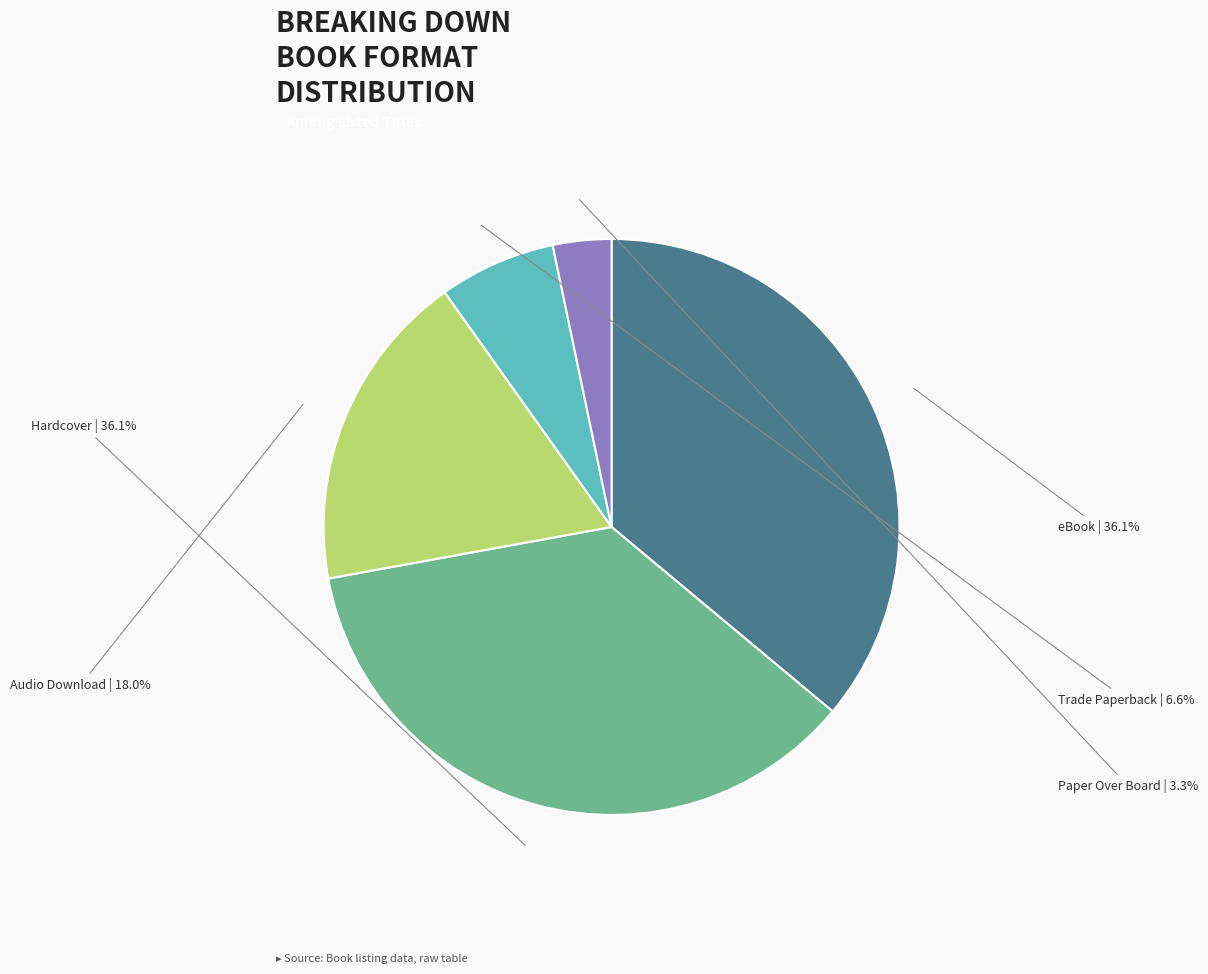

Does any single category account for the majority?

No